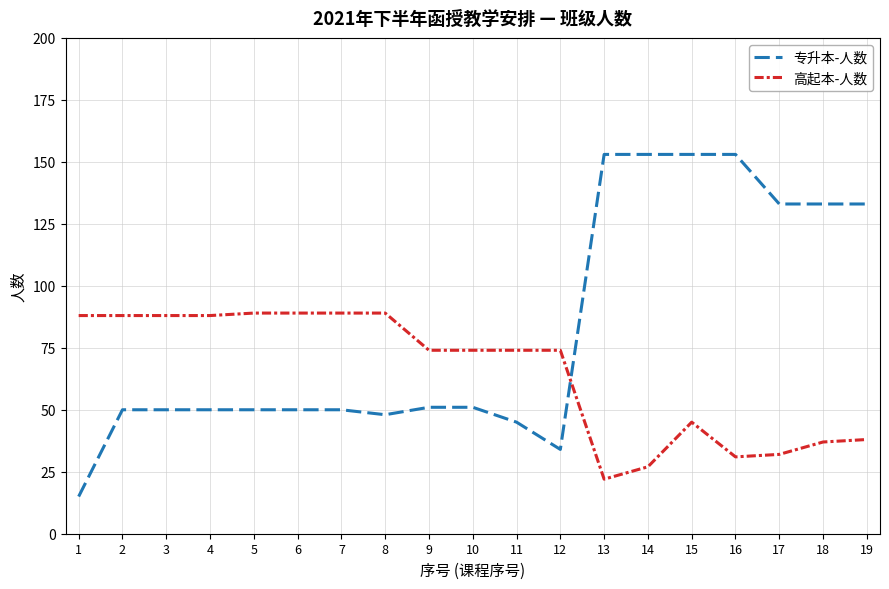

True or false: 专升本-人数 has a value of 50 at 5.

True